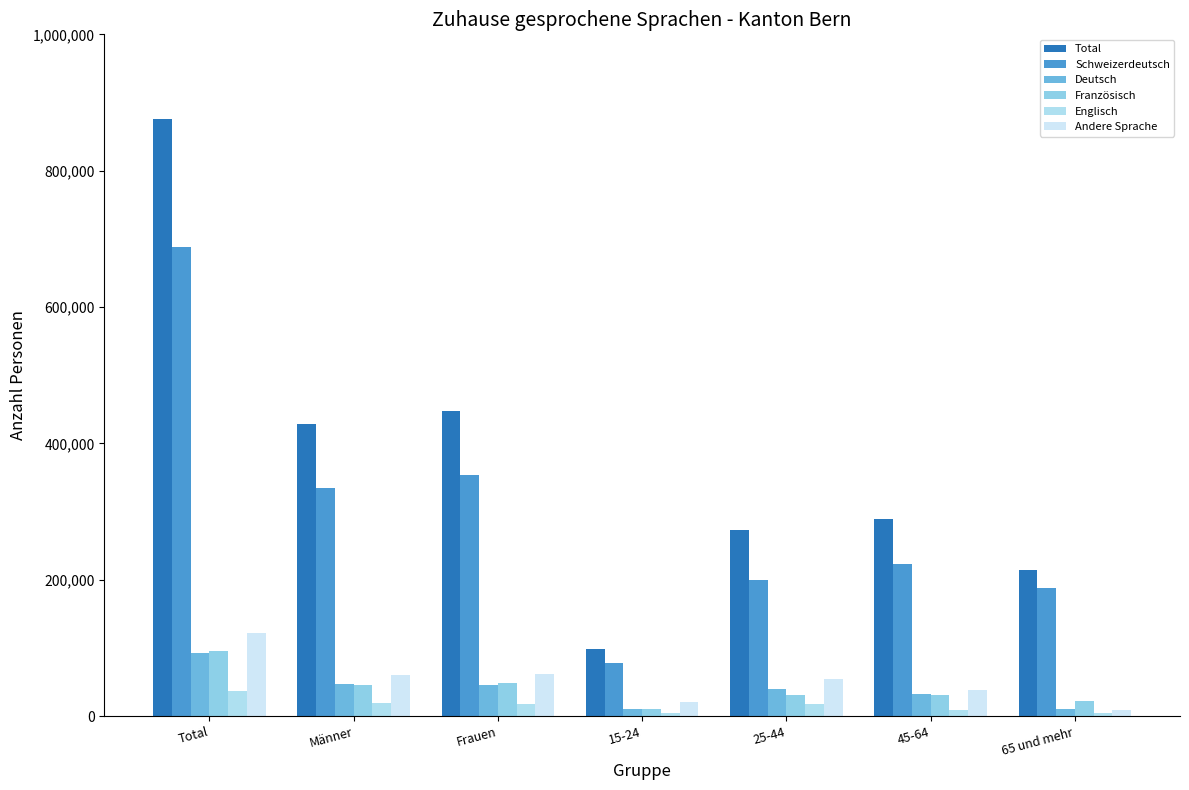

What value does the Schweizerdeutsch series have at Frauen?

353424.3